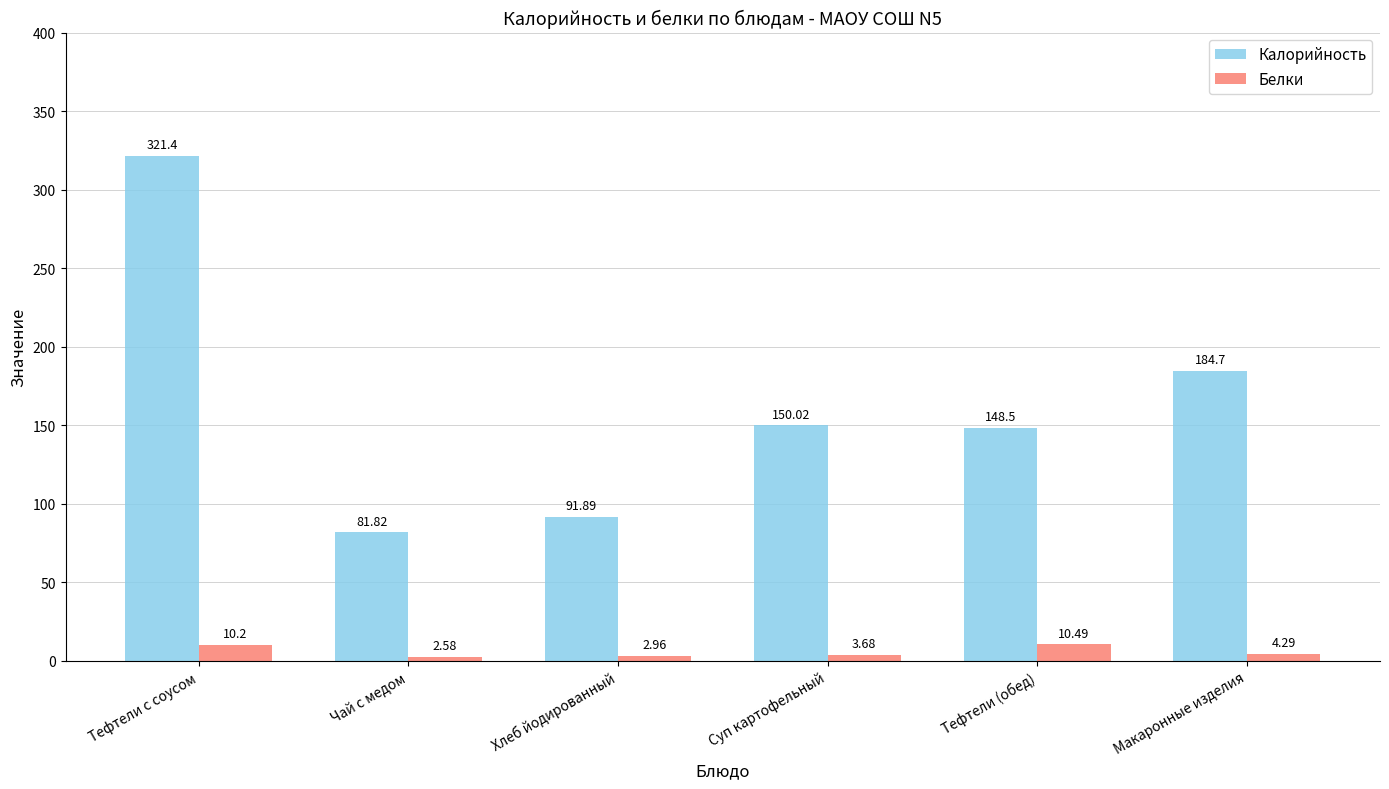

Where does the Белки series first go above 4?

Тефтели с соусом